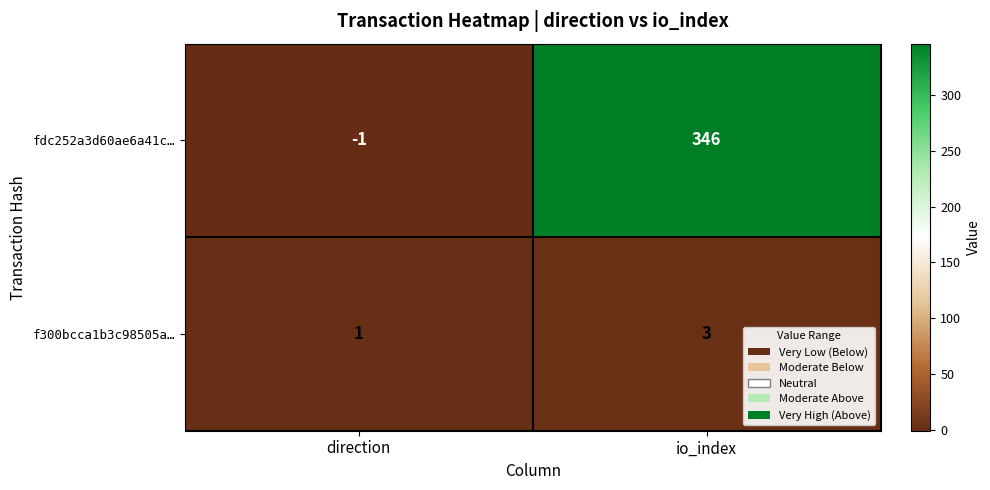

What is the smallest value displayed?

-1